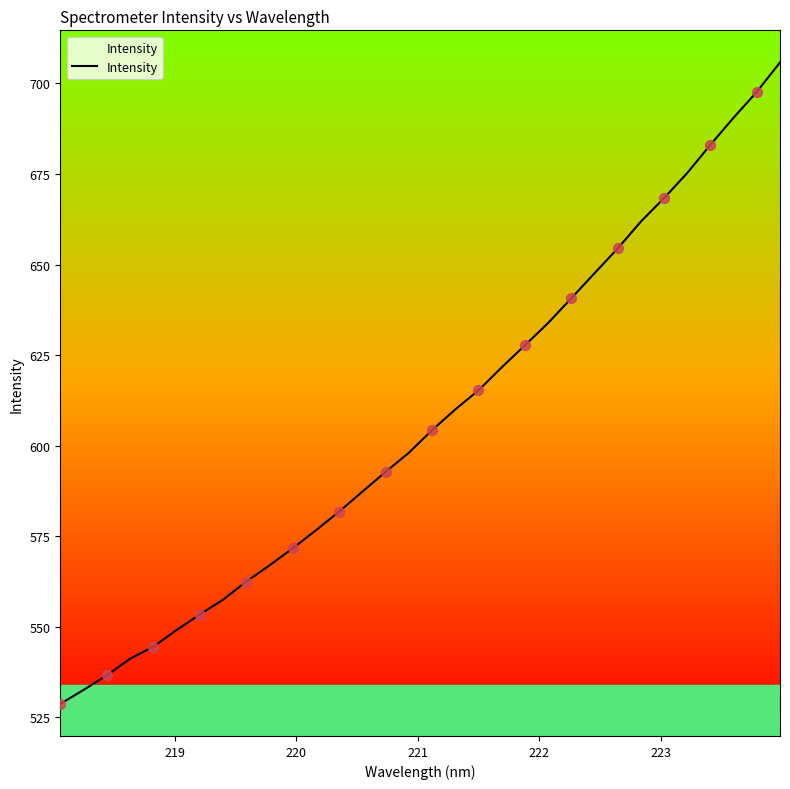

What is the minimum value shown in the chart?

528.8